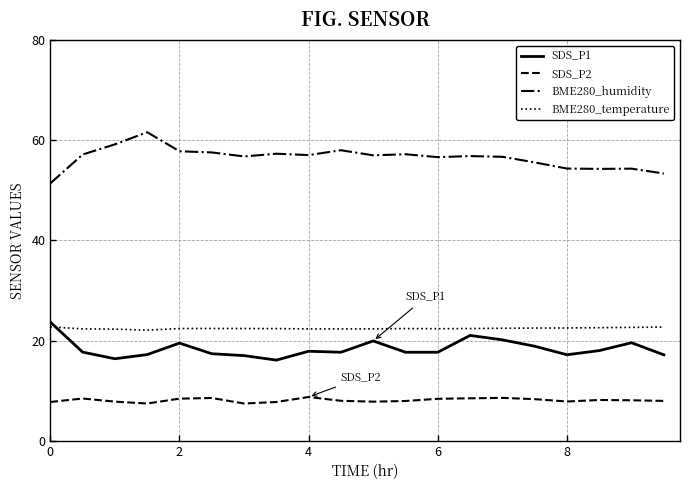

What is the lowest value of the SDS_P1 series?

16.1